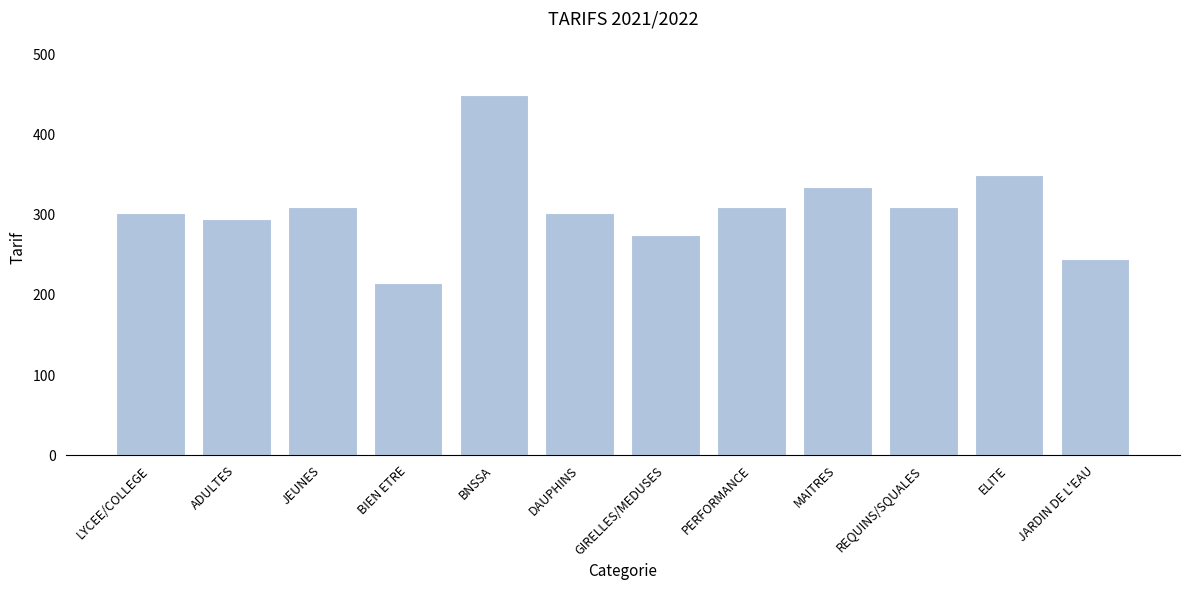

What is the value of the 8th bar from the left?

310